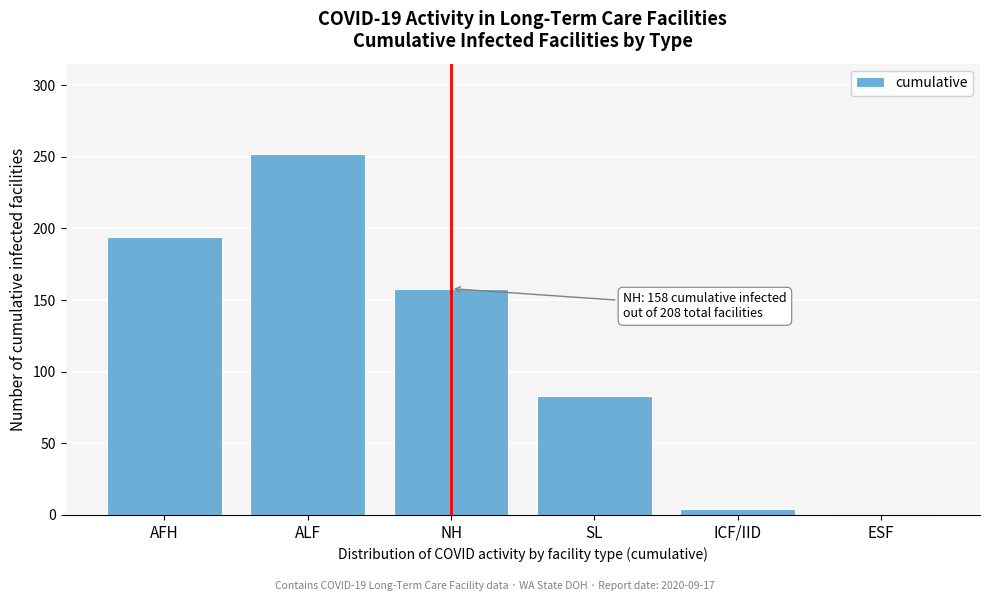

Reading right to left, extract all data points from this chart.

1	4	83	158	252	194